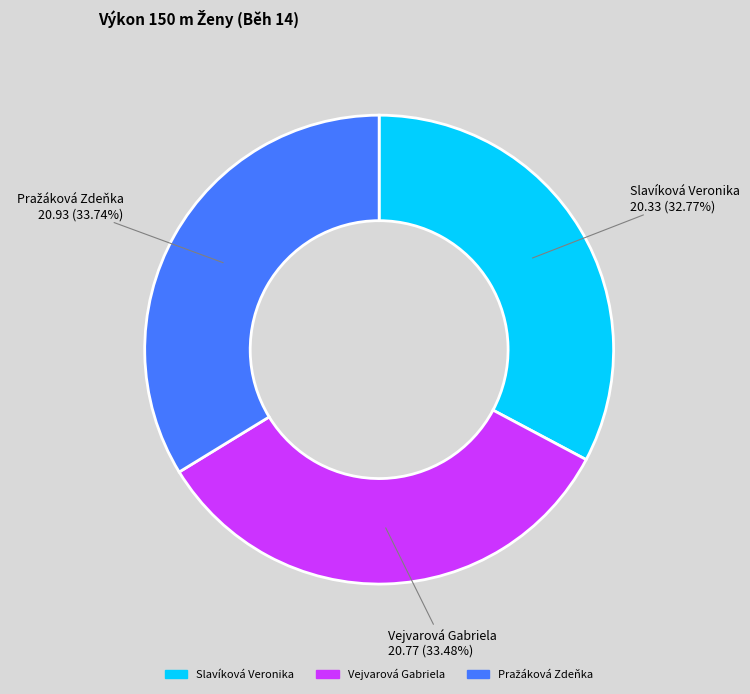

What percentage is the Slavíková Veronika slice, to the nearest percent?

33%